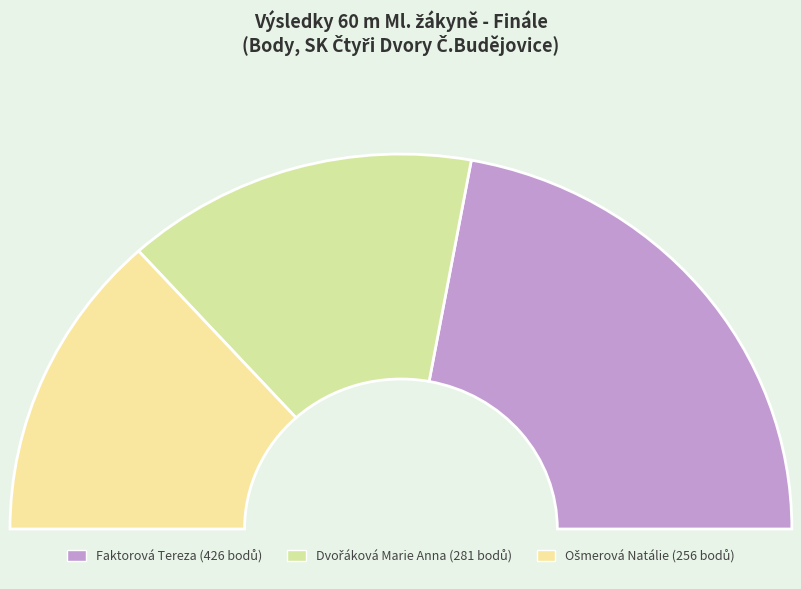

True or false: Faktorová Tereza accounts for 44% of the total.

True